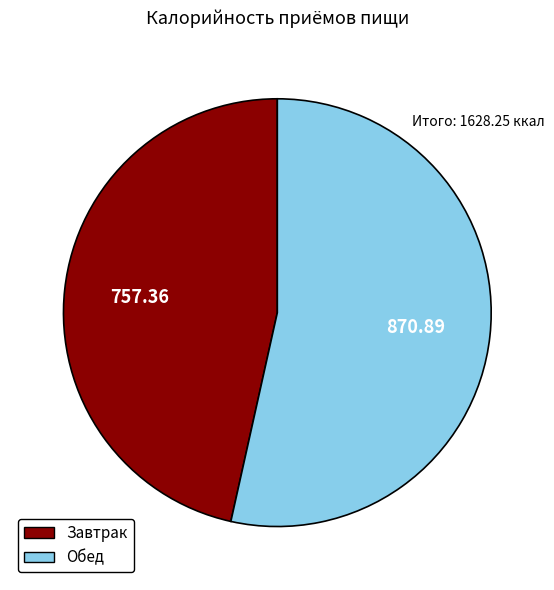

Approximately how many times larger is the value at Завтрак compared to Обед?

0.9